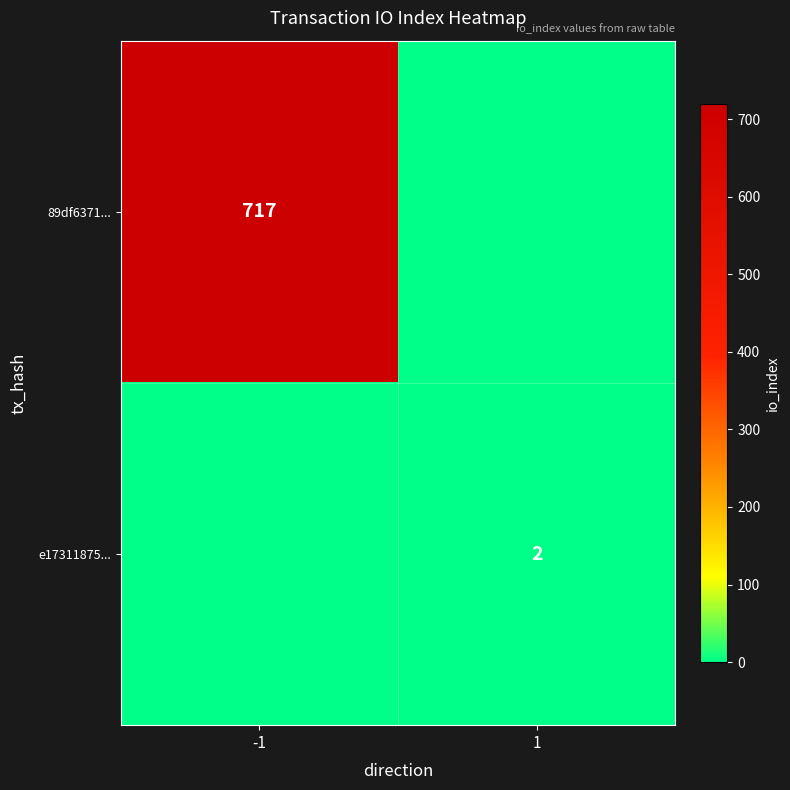

The e17311875... series shows 2 at 1. True or false?

True